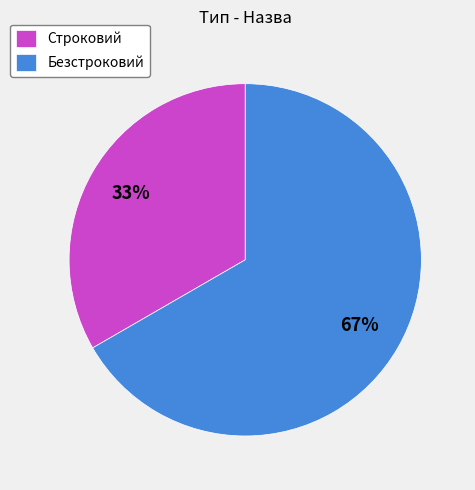

To the nearest percent, what is the average slice percentage?

50%